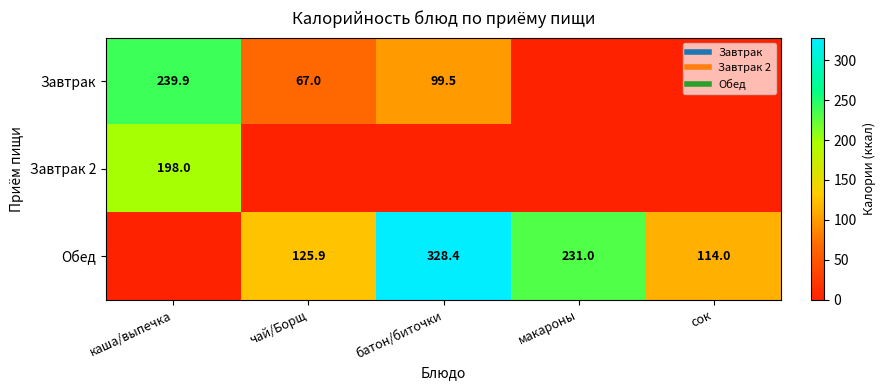

What is the difference between the second highest and minimum values in the Обед series?

231.0